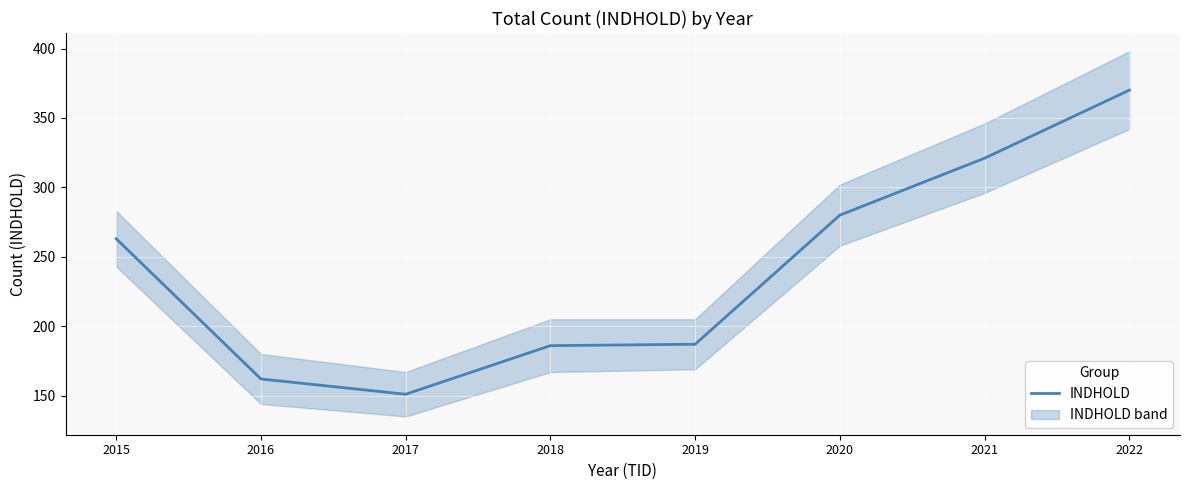

What is the difference between the second highest and second lowest values?

159